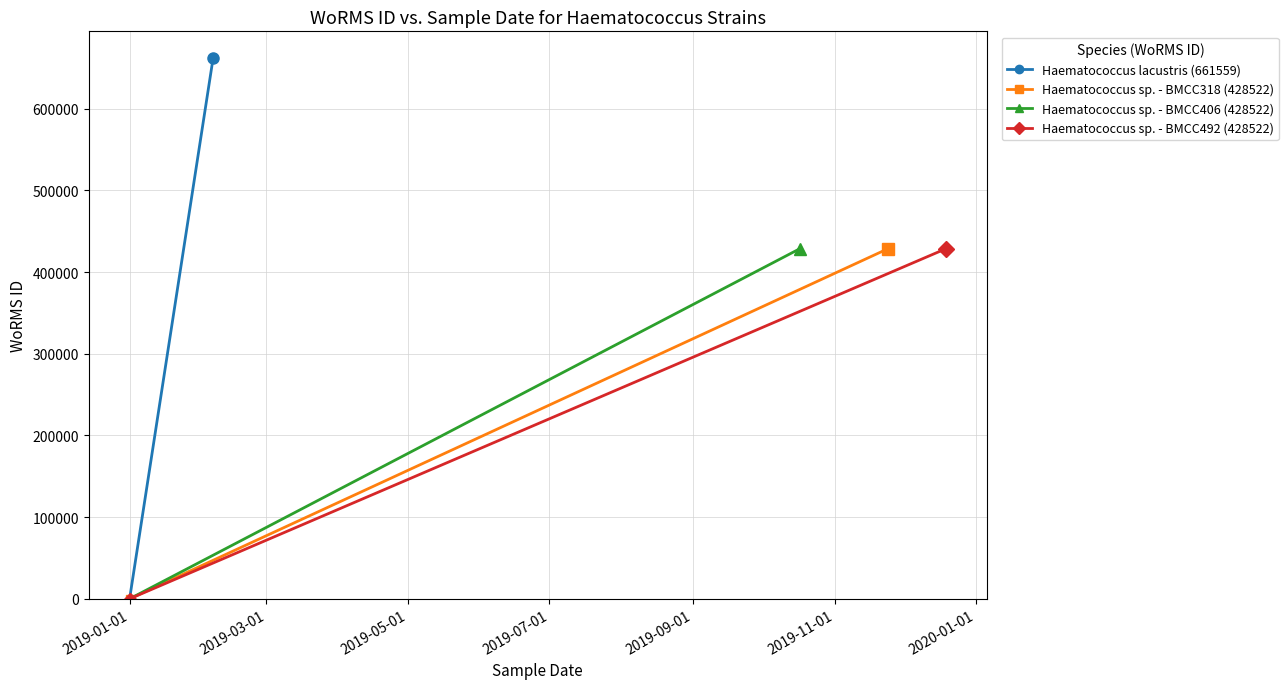

The value of Haematococcus sp. - BMCC492 (428522) at 2019-01-01 is 0. True or false?

True